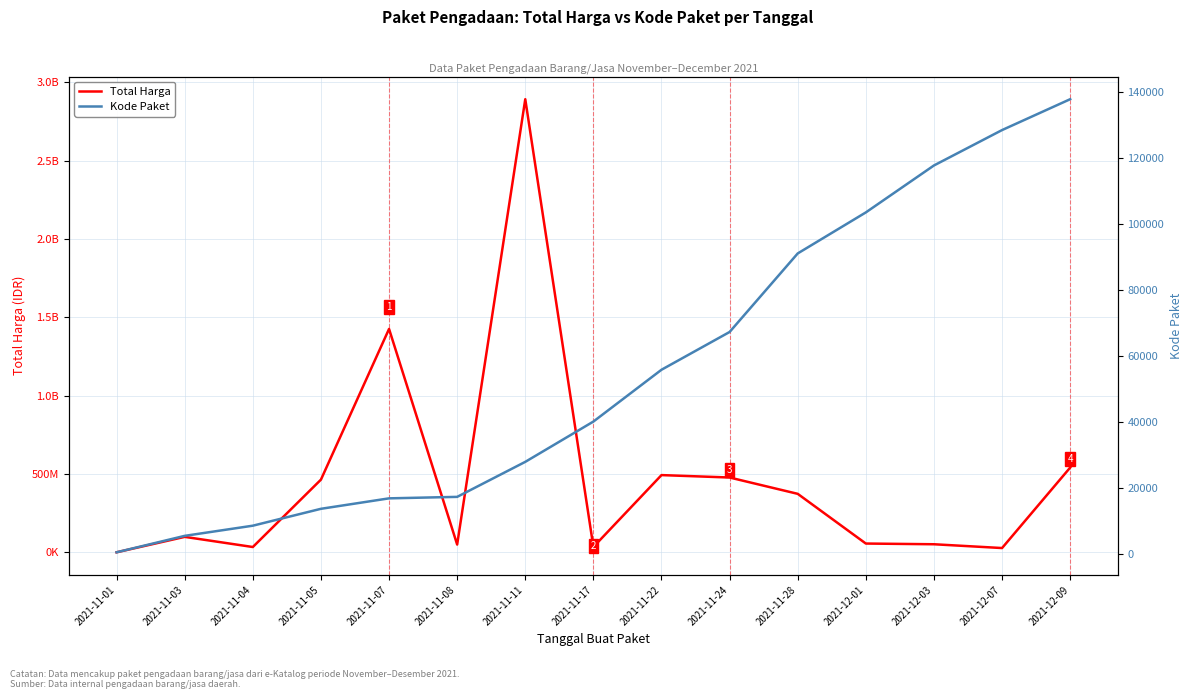

What is the approximate value of Kode Paket at 2021-12-01, to the nearest 100?

103500